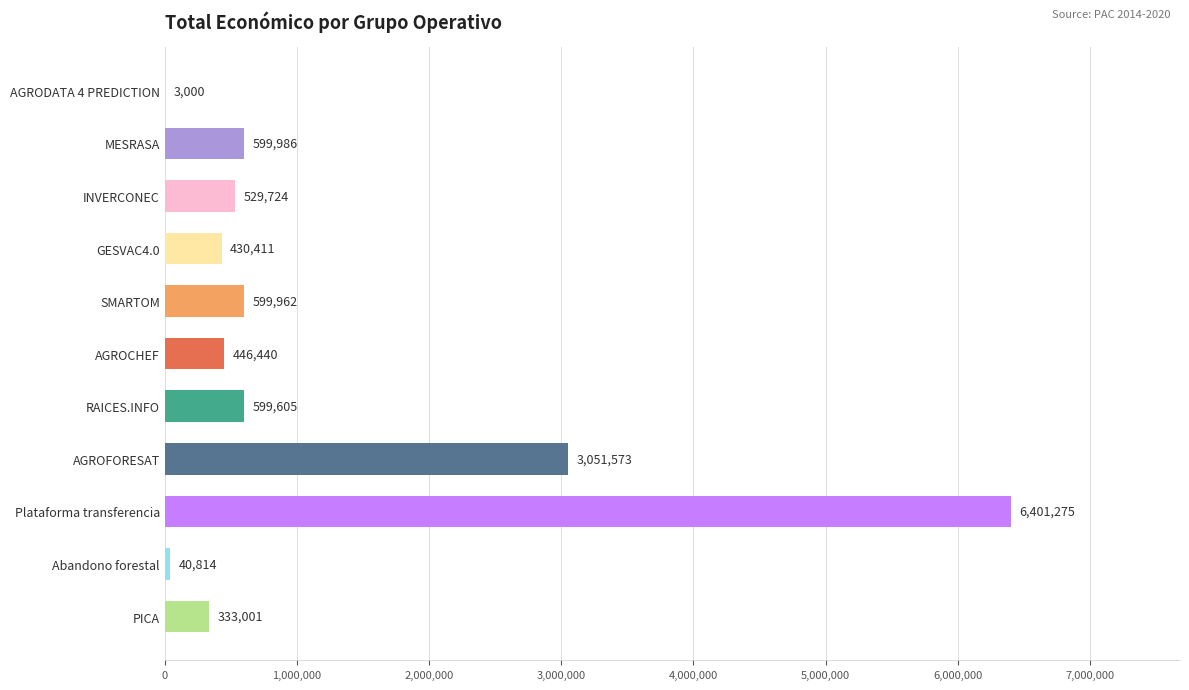

What is the maximum value shown in the chart?

6401275